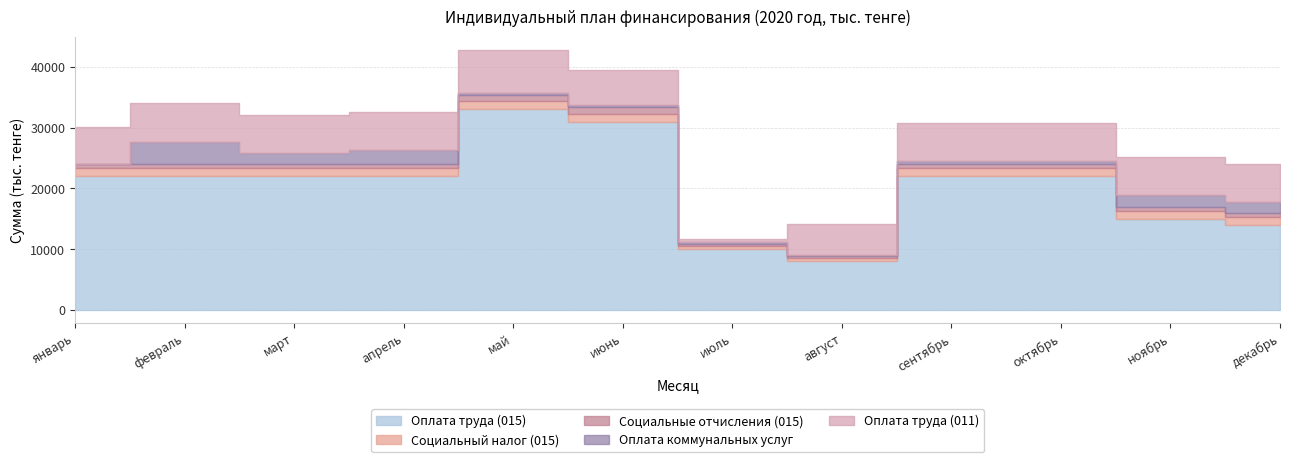

Rank the series by their maximum value, from highest to lowest.

Оплата труда (015), Оплата труда (011), Оплата коммунальных услуг, Социальный налог (015), Социальные отчисления (015)